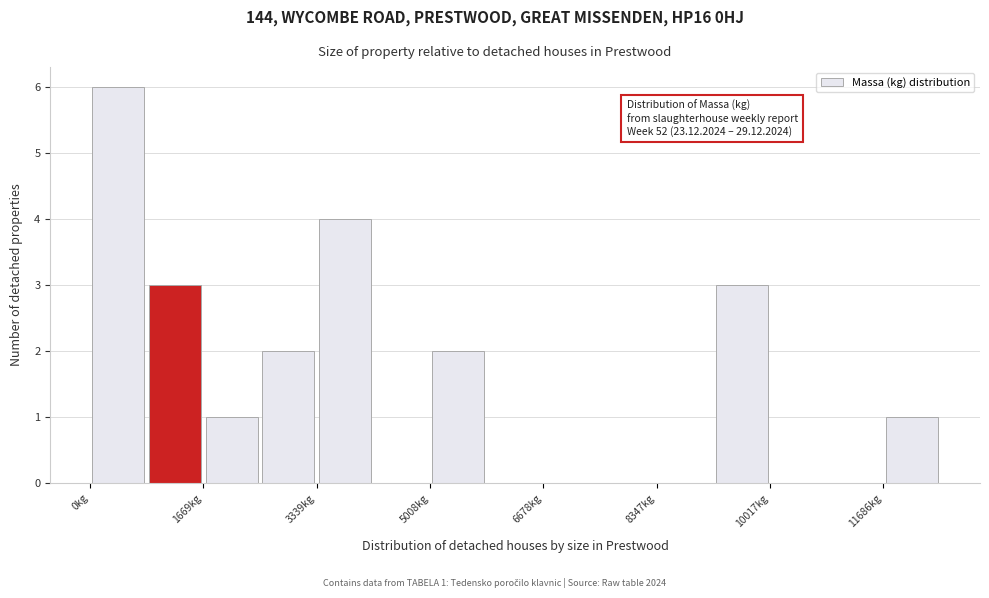

Over which range of the x-axis is the bar tallest?

0 to 800